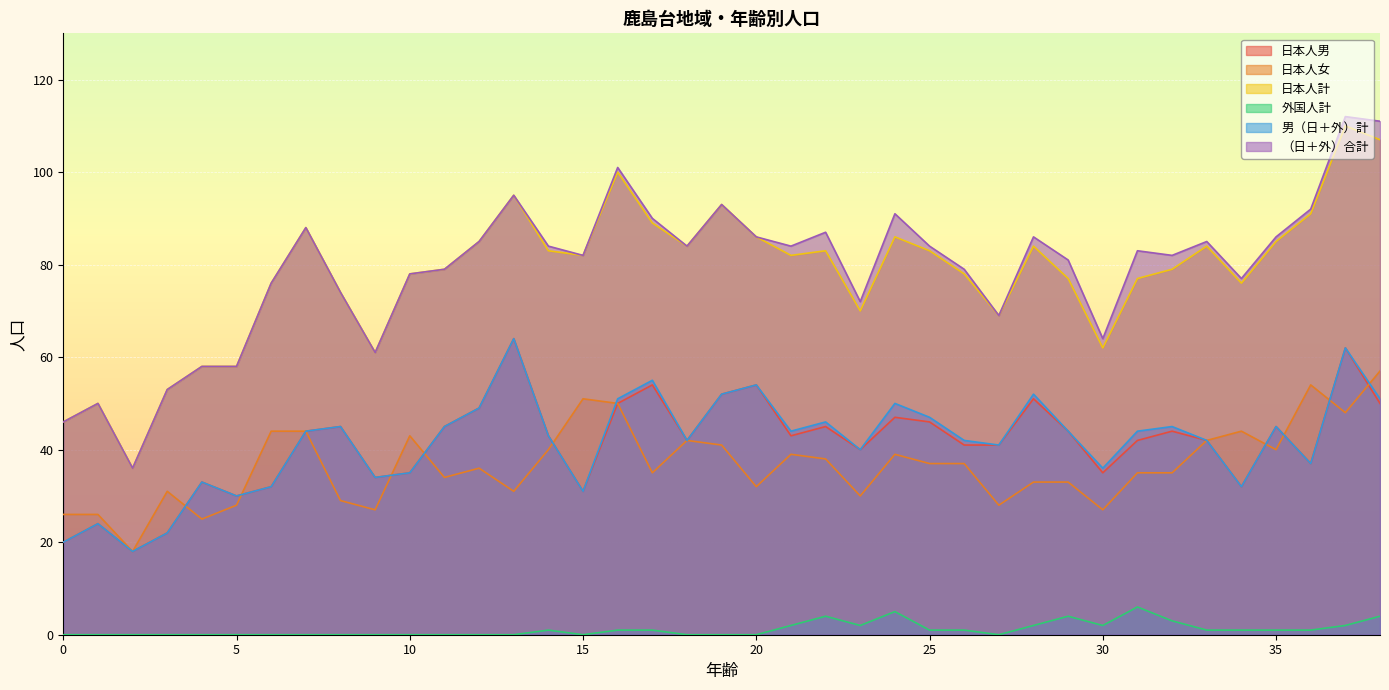

Rank the series at 35 from highest to lowest value.

（日＋外）合計, 日本人計, 日本人男, 男（日＋外）計, 日本人女, 外国人計